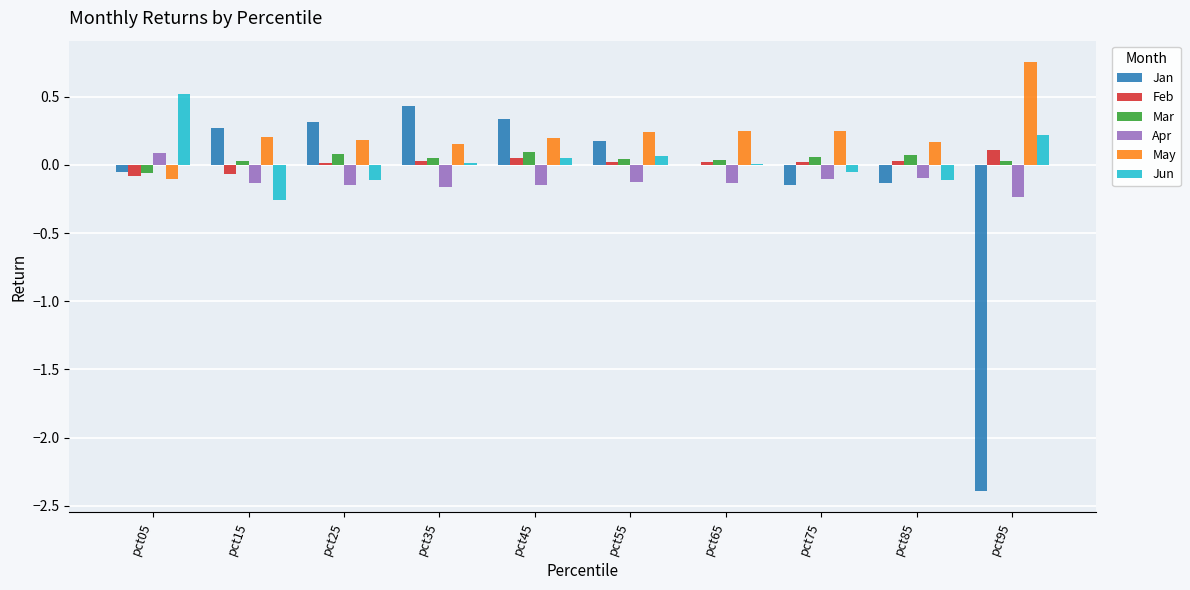

Which series has the largest total across all categories?

May